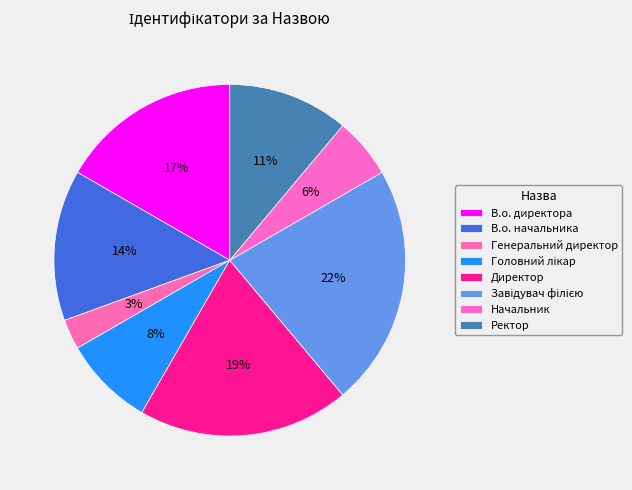

Count the number of slices in the pie.

8